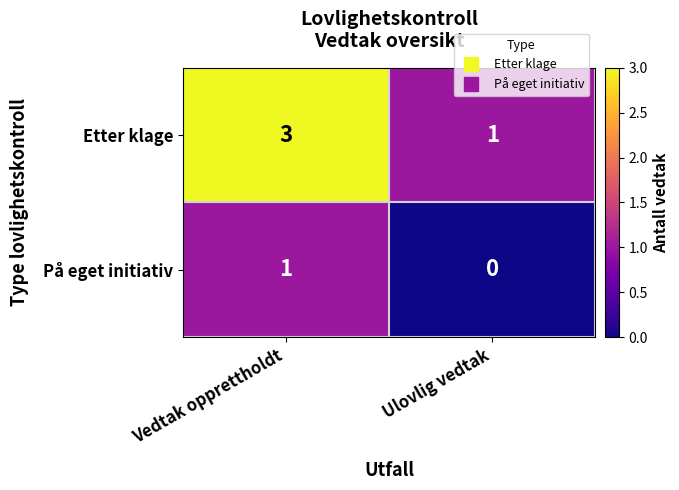

What is the sum of all Etter klage values?

4